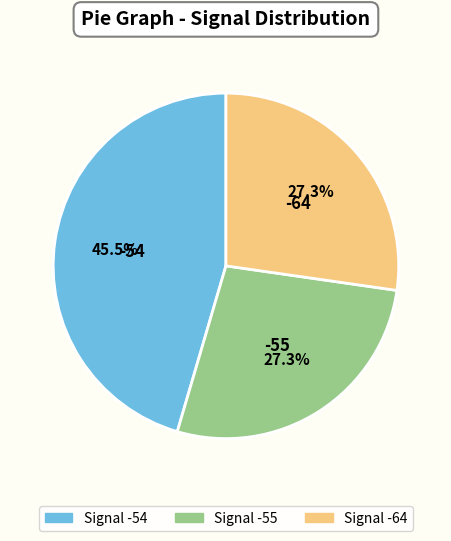

Is there any slice that represents more than half of the pie?

No